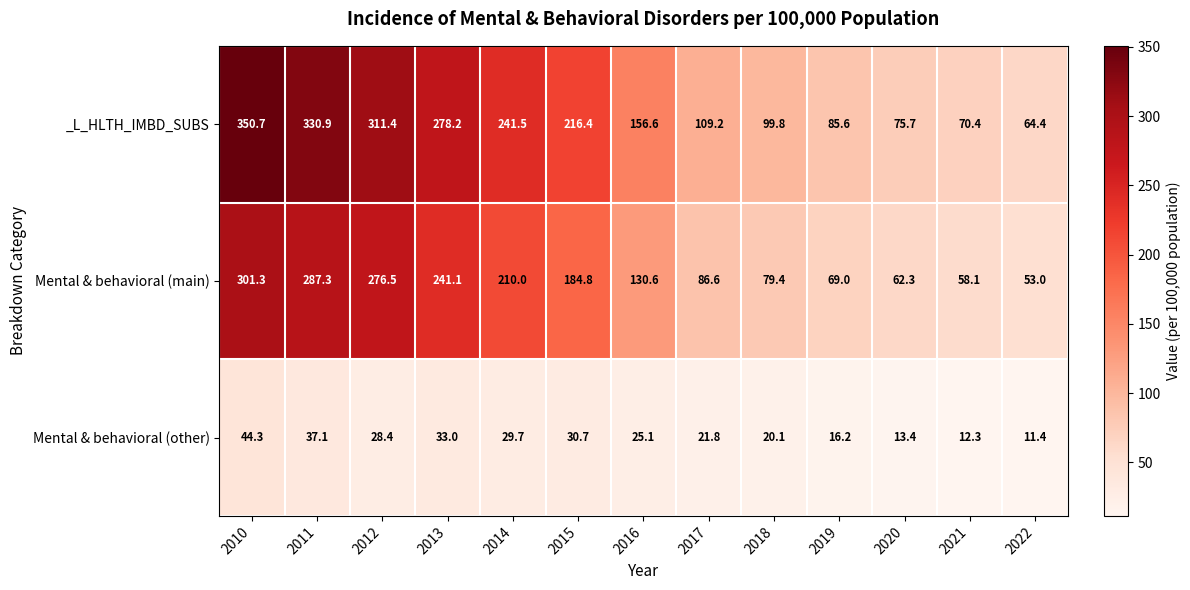

Which series has the largest total across all categories?

_L_HLTH_IMBD_SUBS